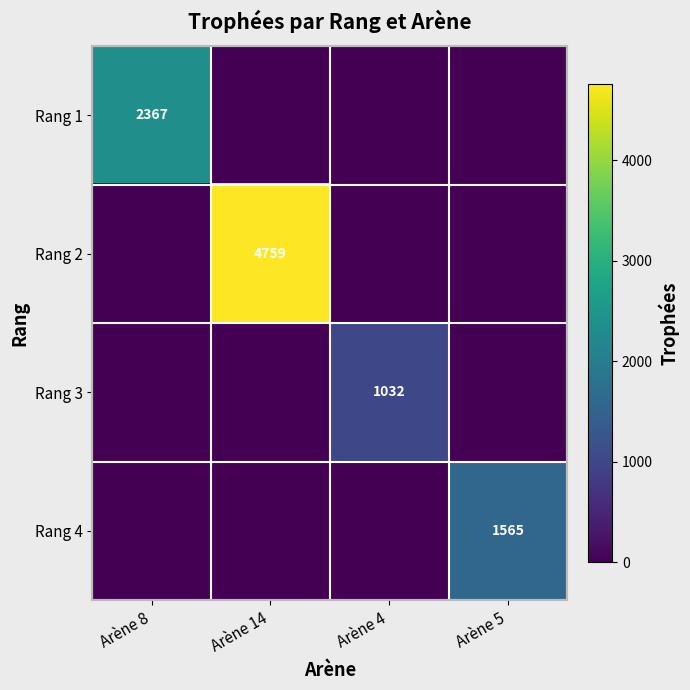

Is it true that Rang 4 equals 1565 at Arène 5?

True